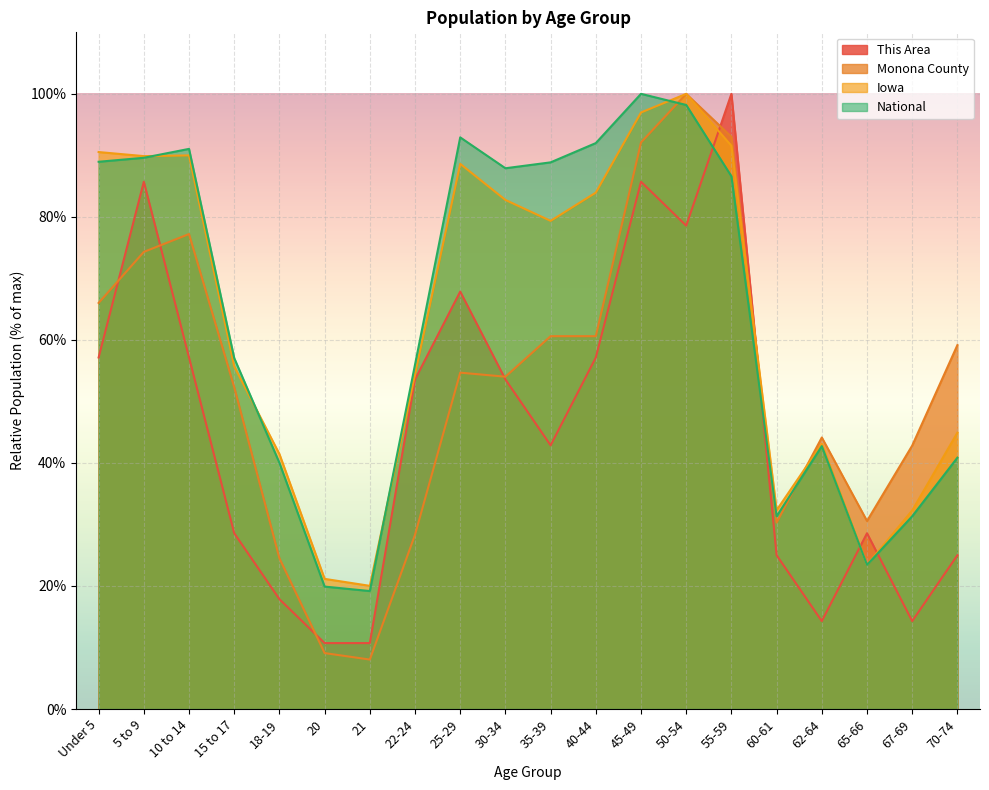

Which series has the largest total across all categories?

National